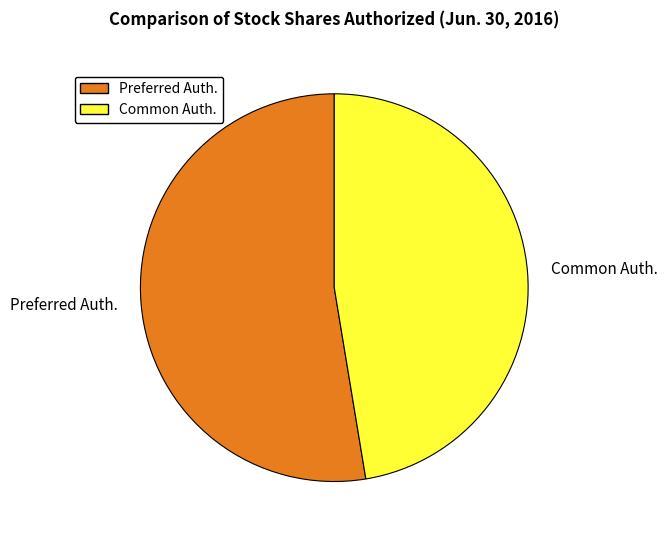

Rank the categories by value from lowest to highest.

Common Auth., Preferred Auth.